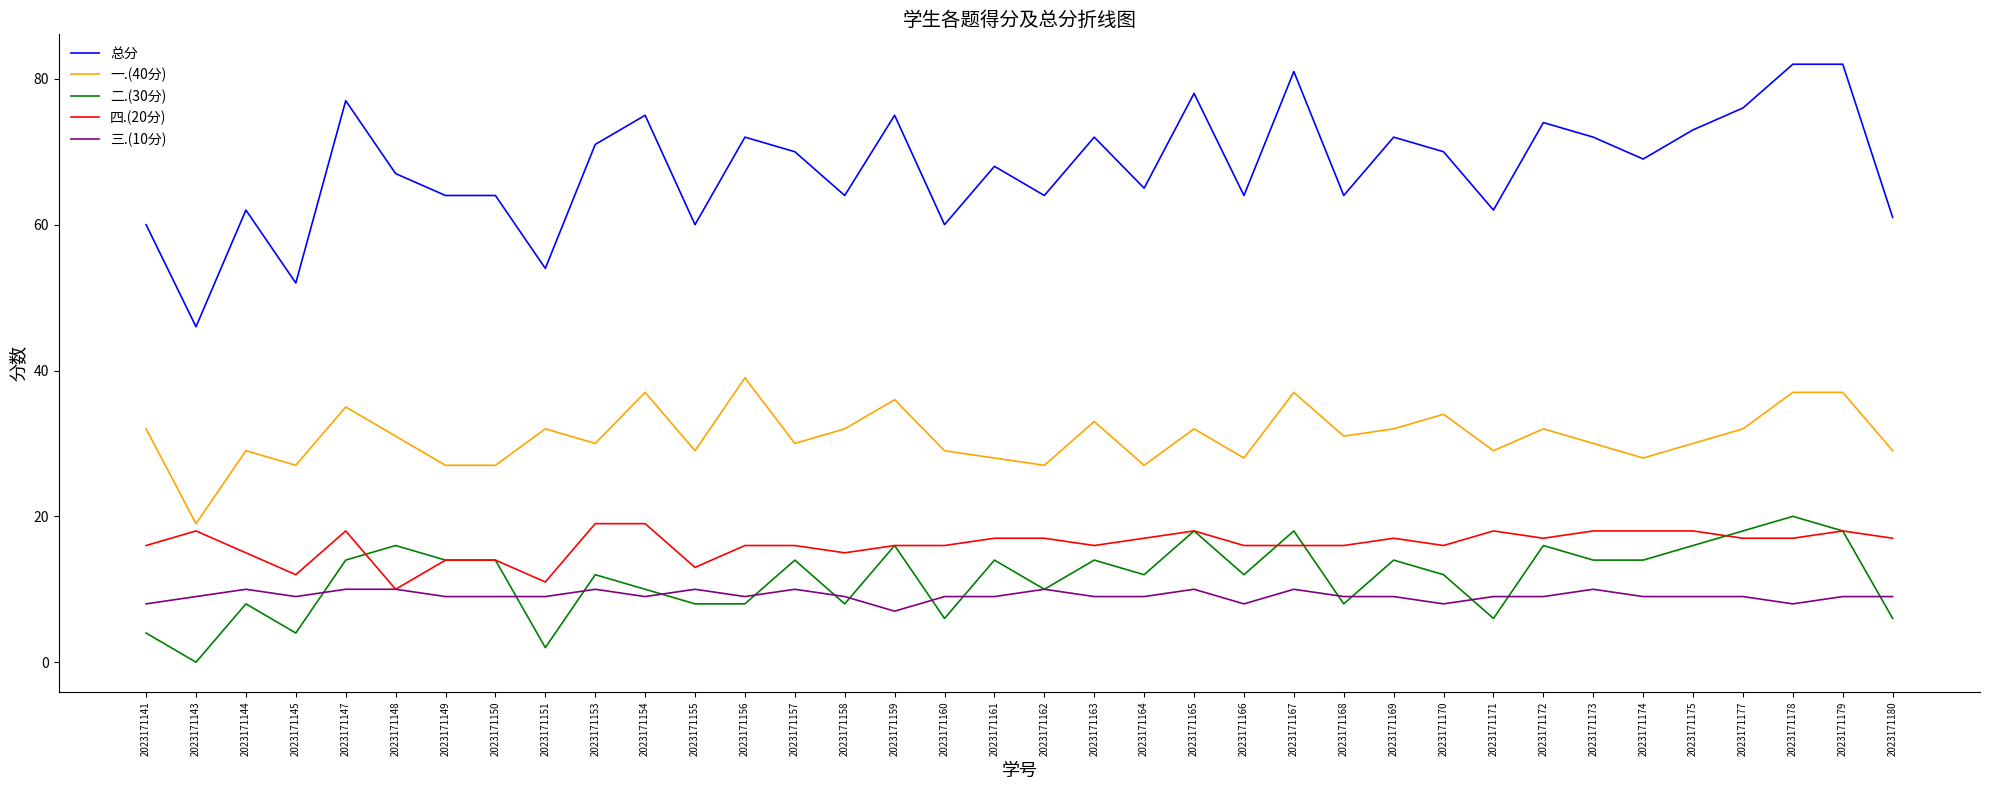

What is the greatest value displayed?

82